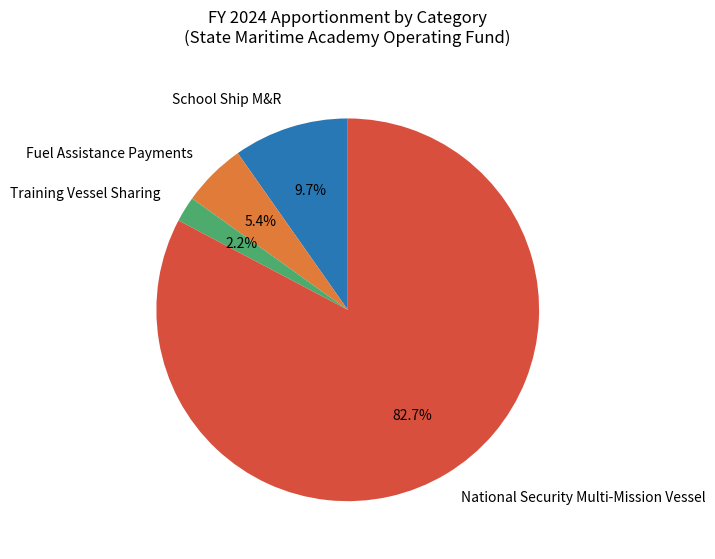

What is the ratio of the value at National Security Multi-Mission Vessel to the value at School Ship M&R?

8.5